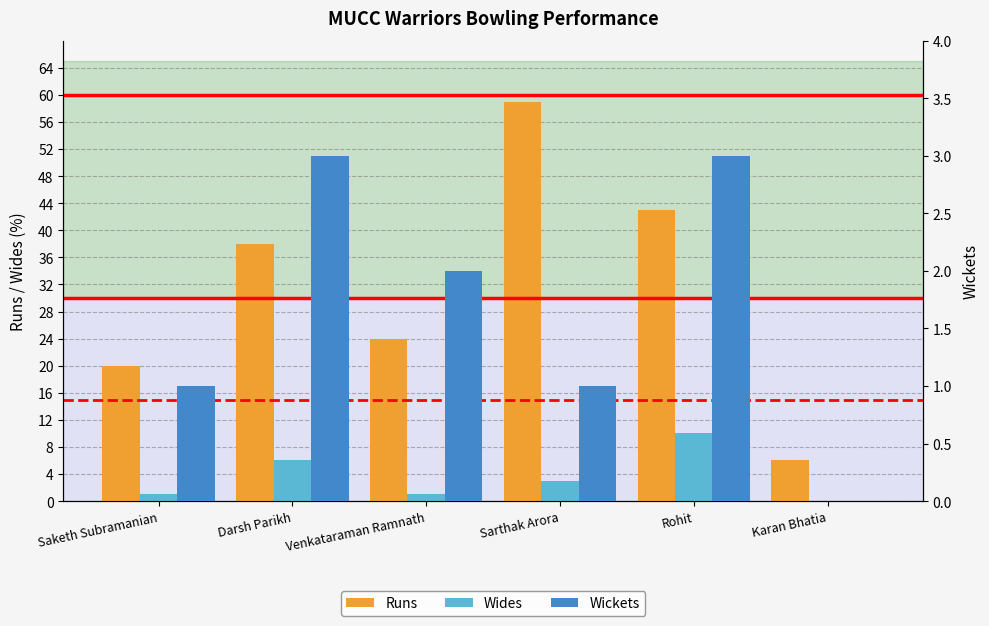

How many groups of bars are there?

6